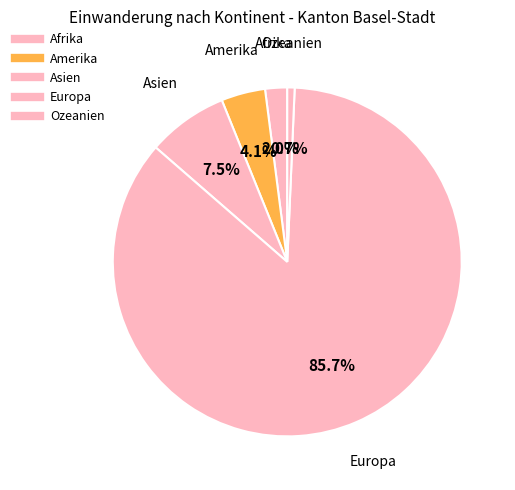

Rank the categories by value from lowest to highest.

Ozeanien, Afrika, Amerika, Asien, Europa